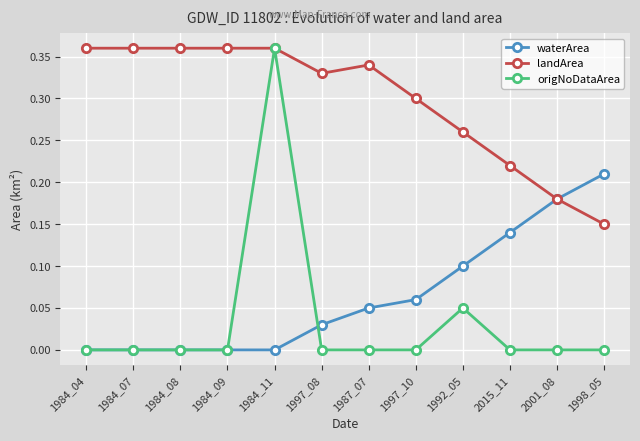

Which series has the largest total across all categories?

landArea